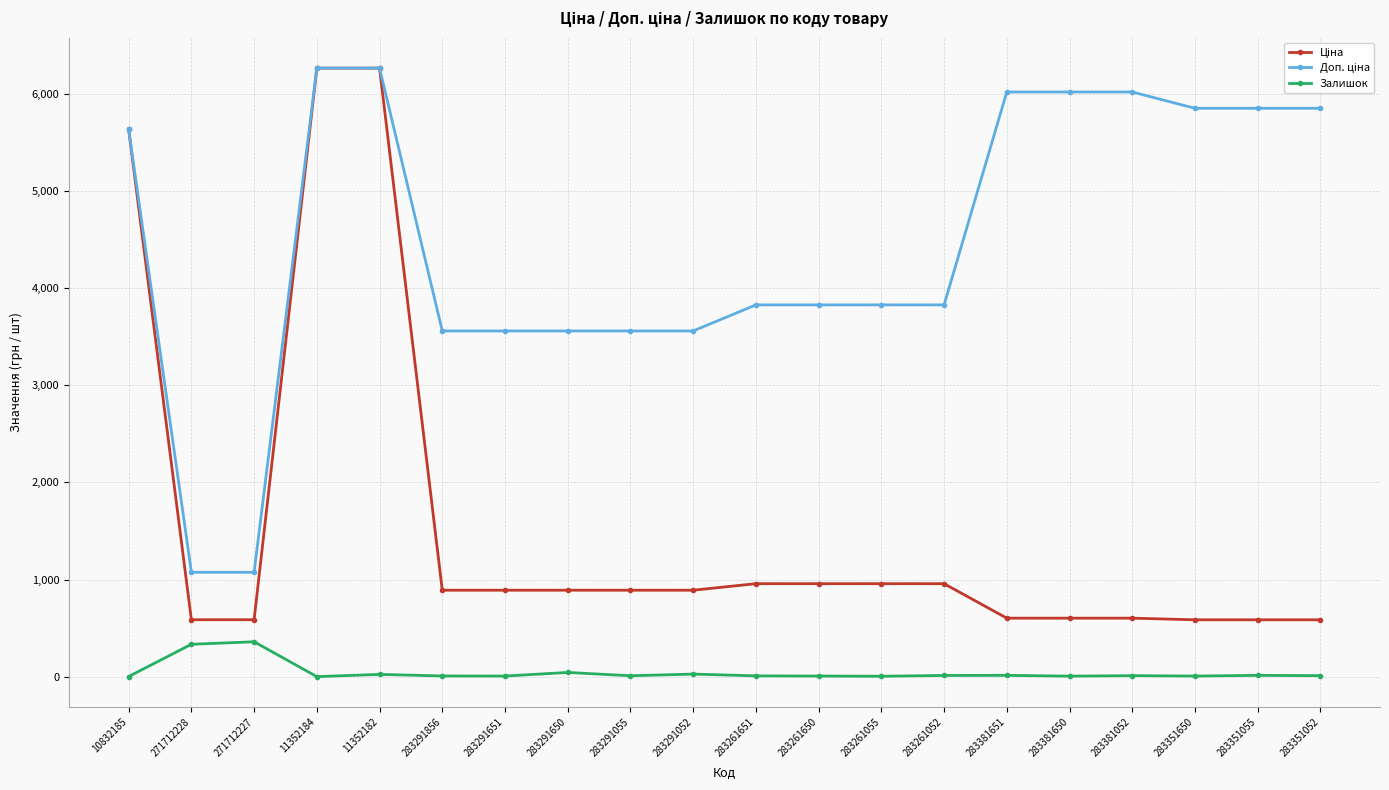

Does the chart have visible grid lines?

Yes